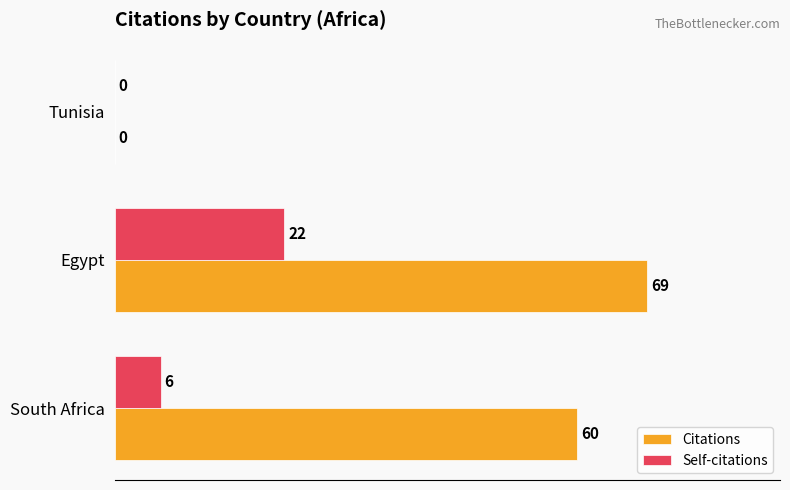

Count the Citations values in the range 0 to 69.

3